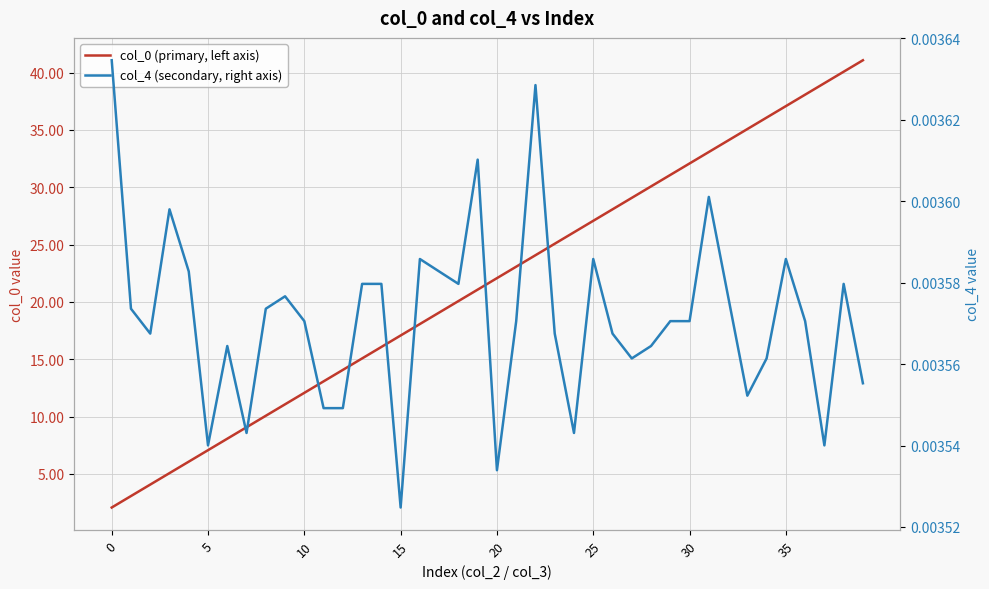

What are all the series names shown in the legend?

col_0 (primary, left axis), col_4 (secondary, right axis)